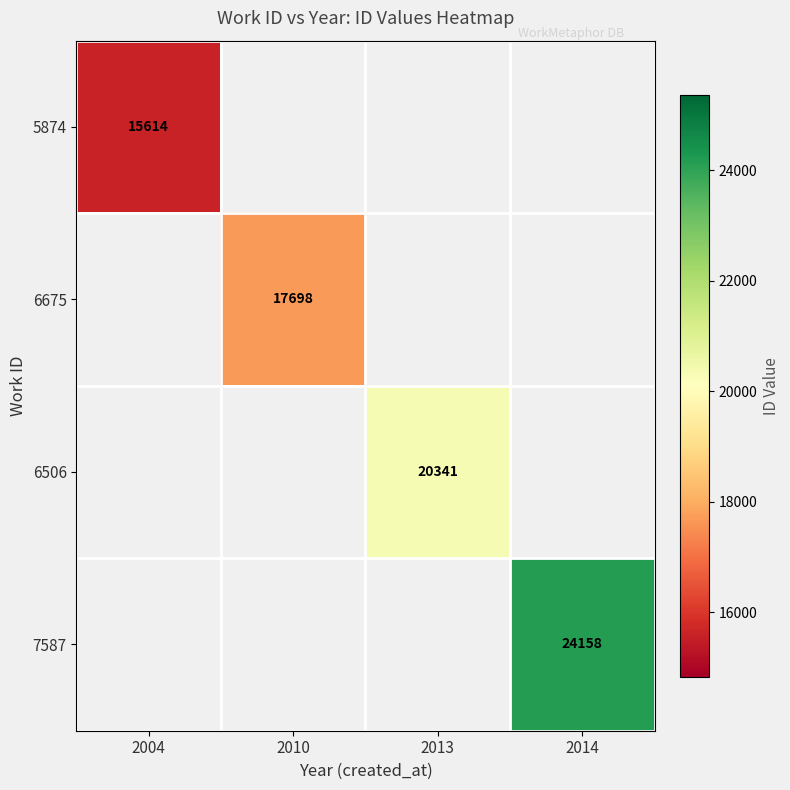

How many distinct data groups are displayed?

4